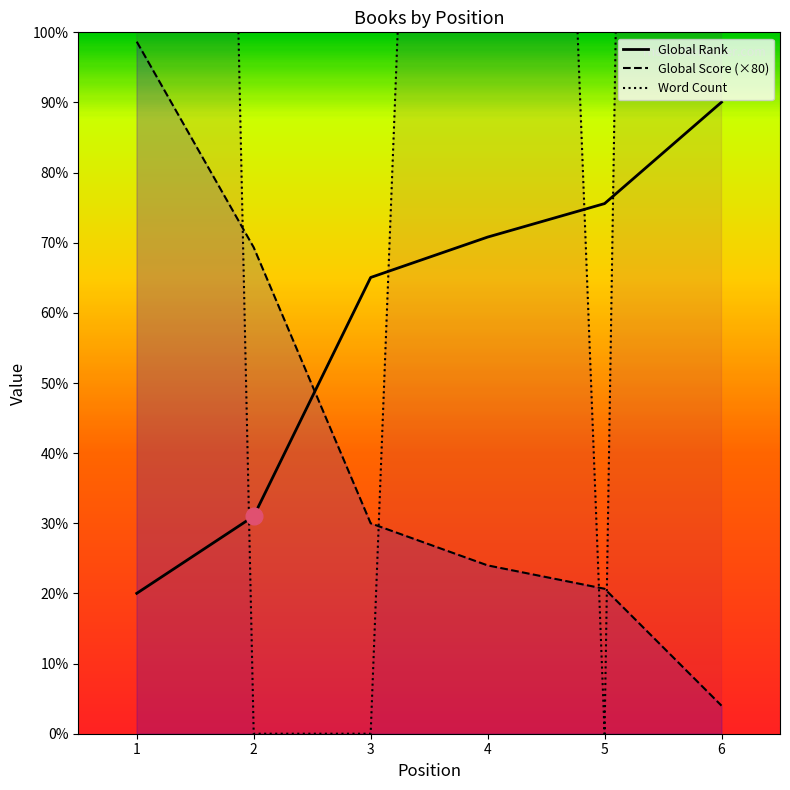

At which category is the sum across all series the highest?

6